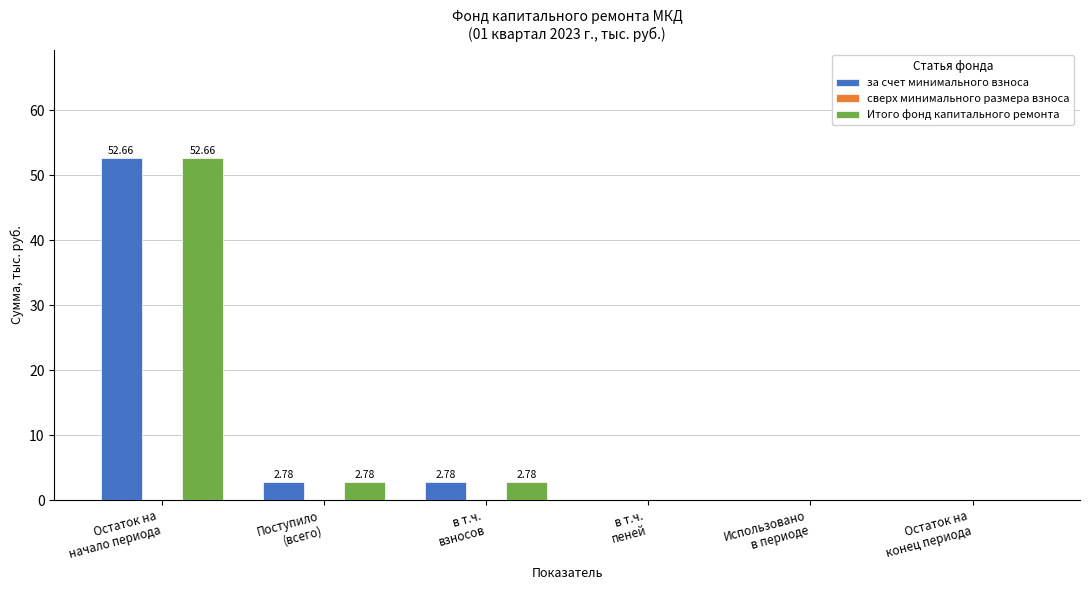

Are the bars horizontal?

No